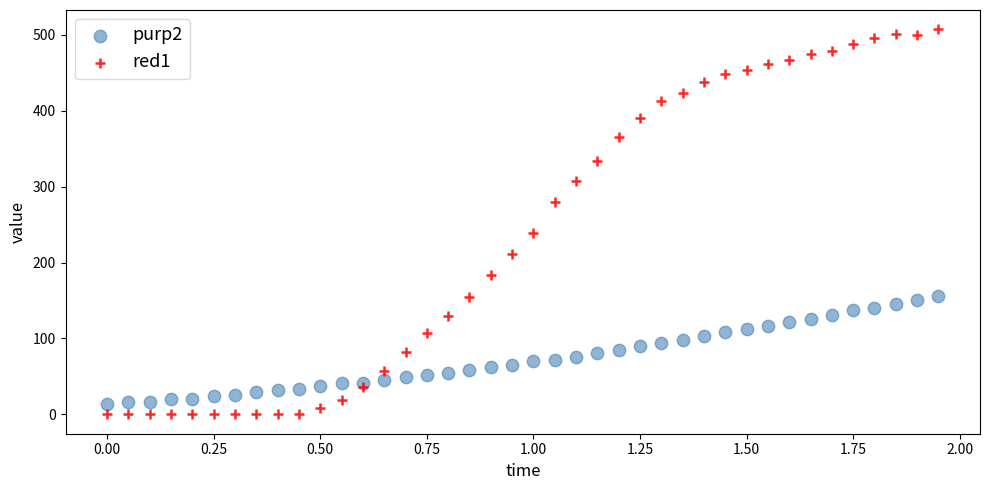

What are all the series names shown in the legend?

purp2, red1